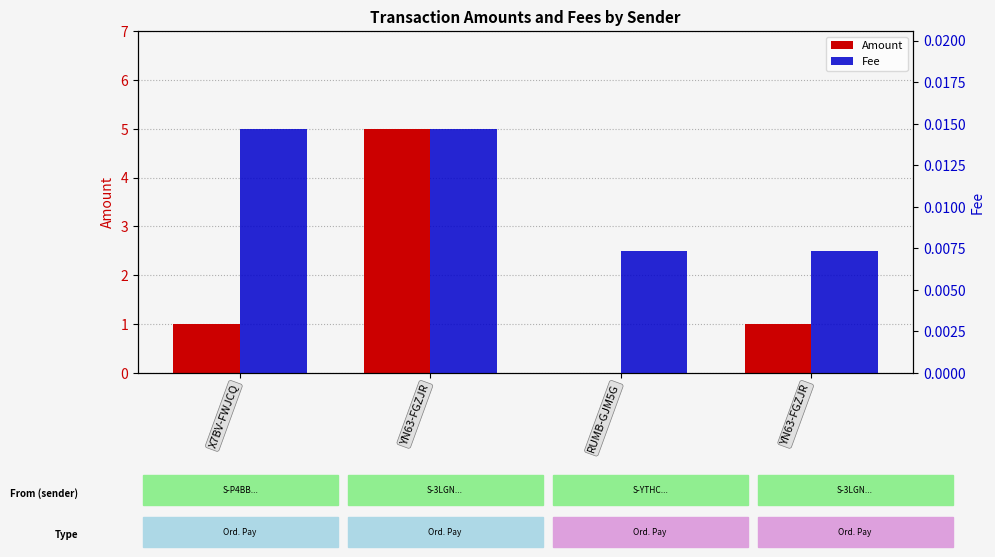

At how many categories does at least one series exceed 3?

1